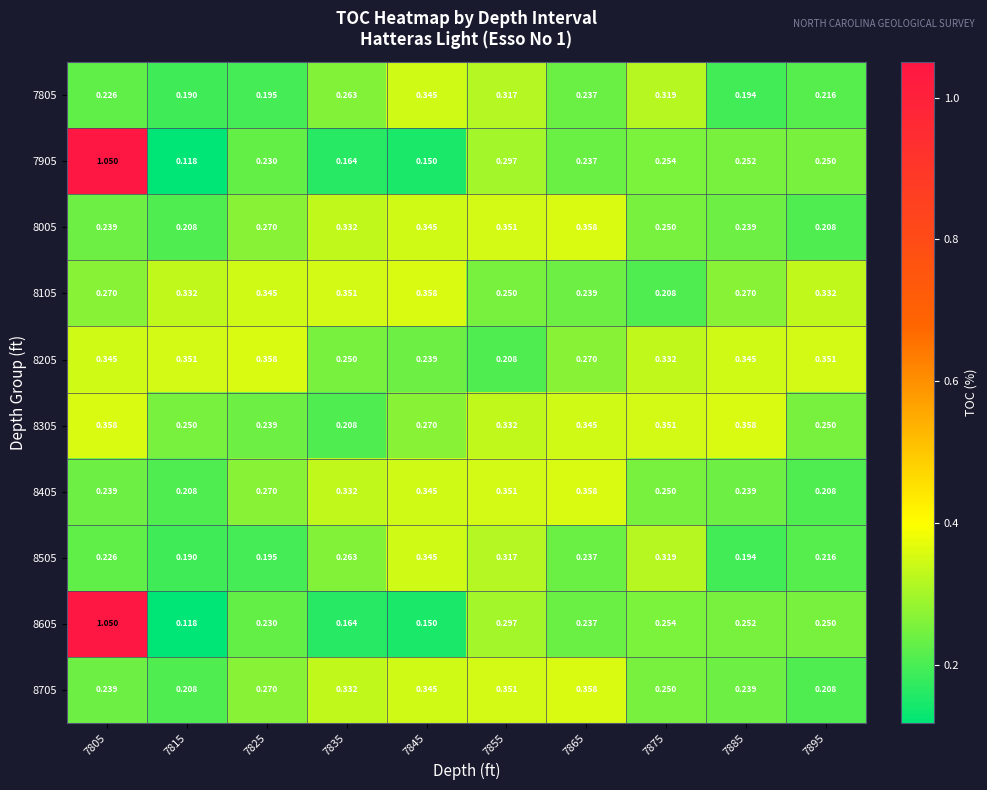

Count the number of data series in this chart.

10